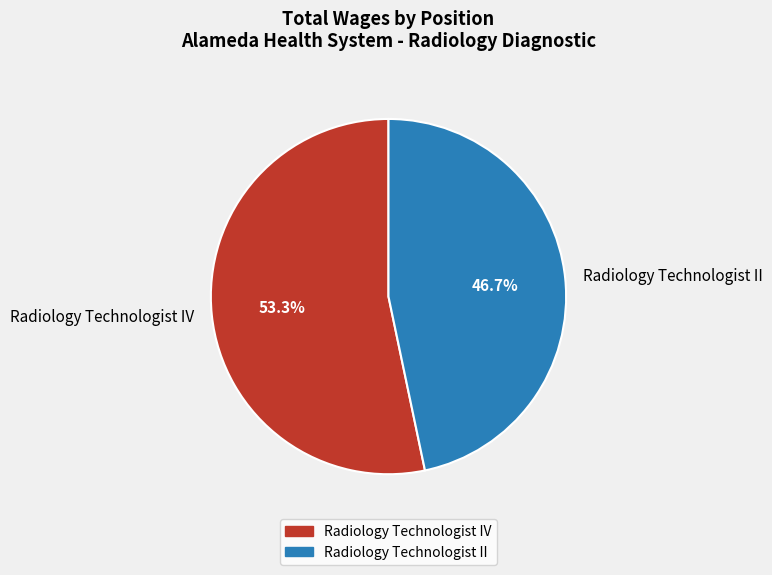

Approximately how many times larger is the value at Radiology Technologist IV compared to Radiology Technologist II?

1.1